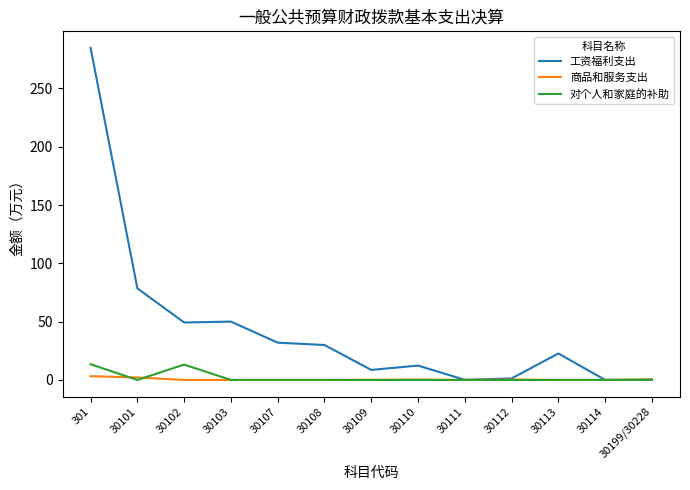

The 工资福利支出 series shows 284.7 at 301. True or false?

True